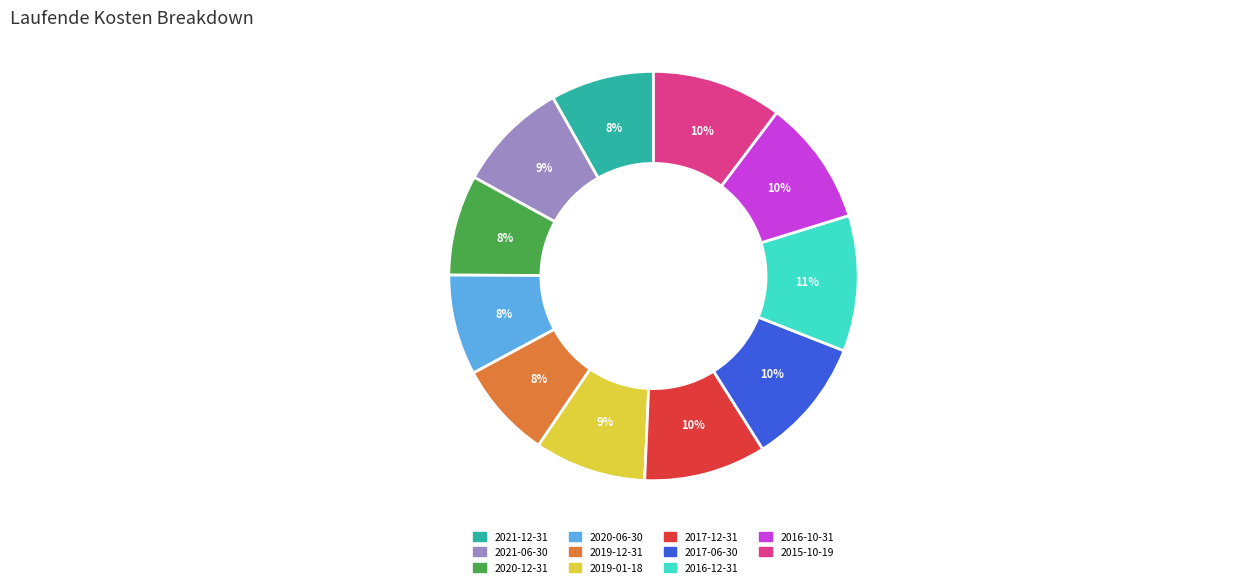

Approximately how many times larger is the value at 2020-12-31 compared to 2015-10-19?

0.8